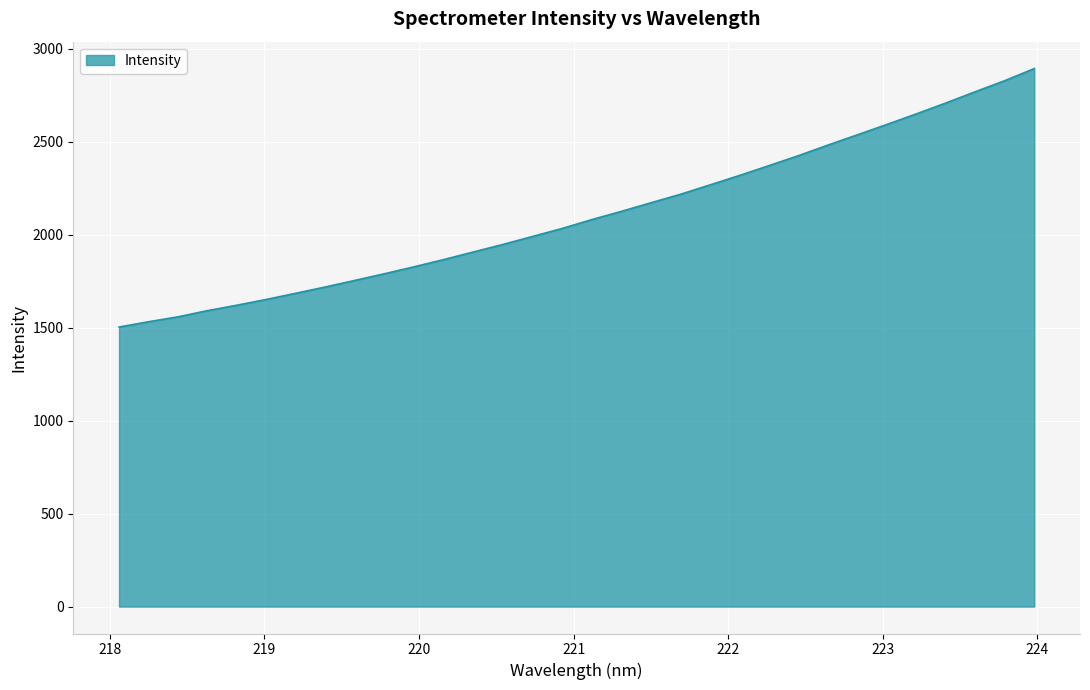

What is the greatest value displayed?

2892.4